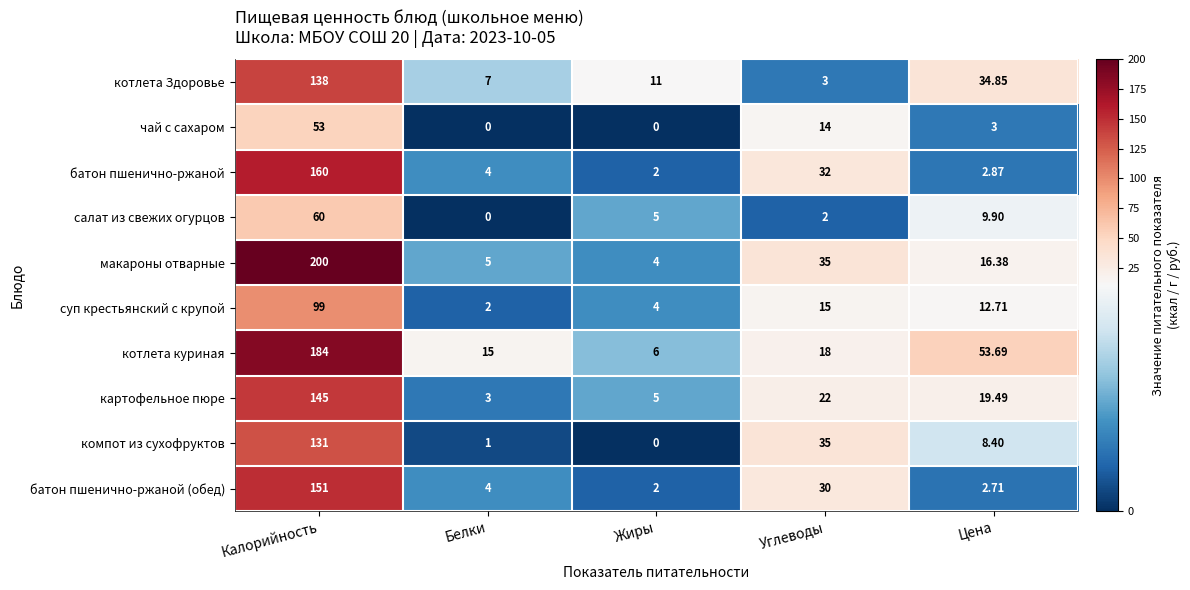

Which series has the largest total across all categories?

котлета куриная